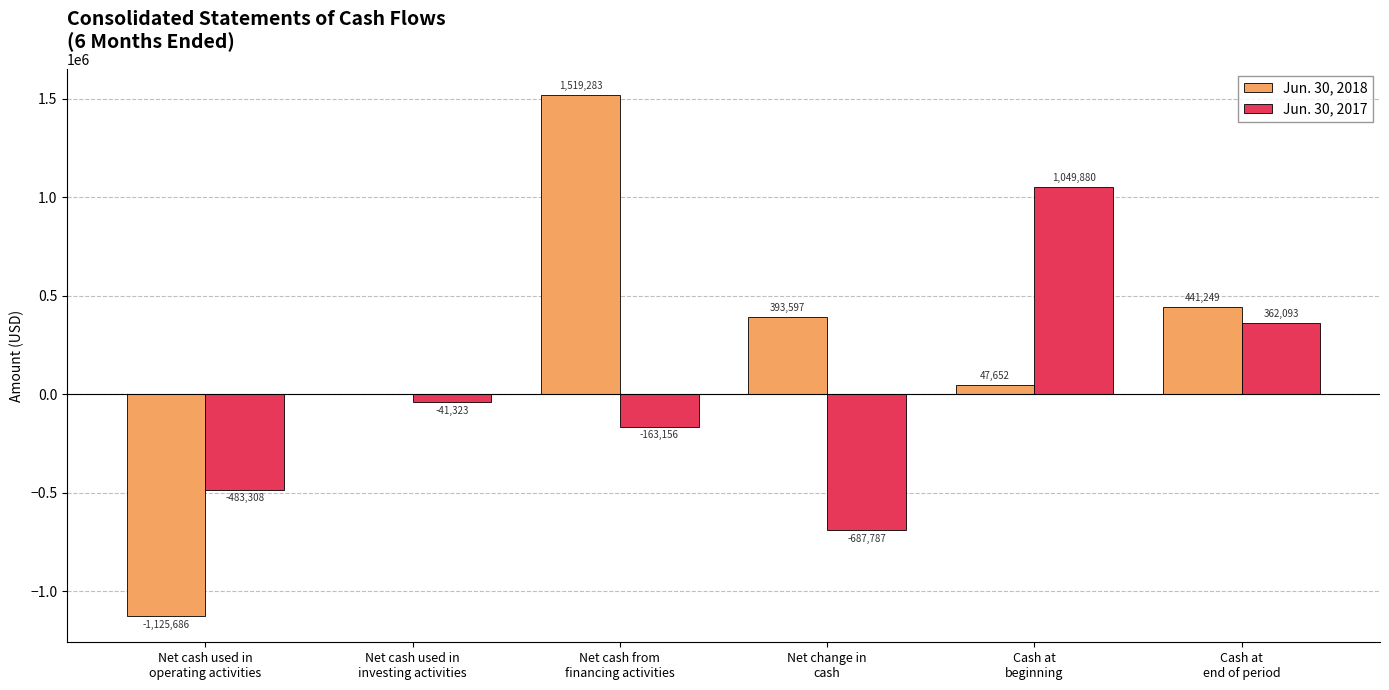

Is the value of Jun. 30, 2017 at Cash at
beginning greater than the value of Jun. 30, 2018 at Net cash used in
operating activities?

Yes